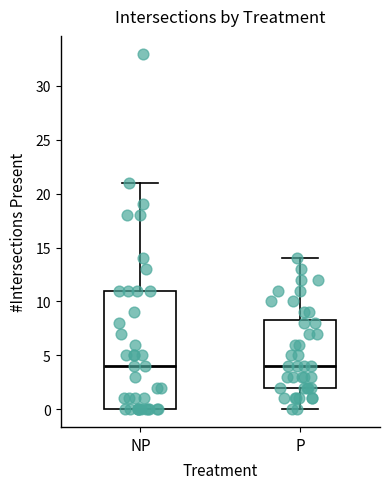

Comparing the boxes themselves (not the whiskers), which one is the tallest?

NP